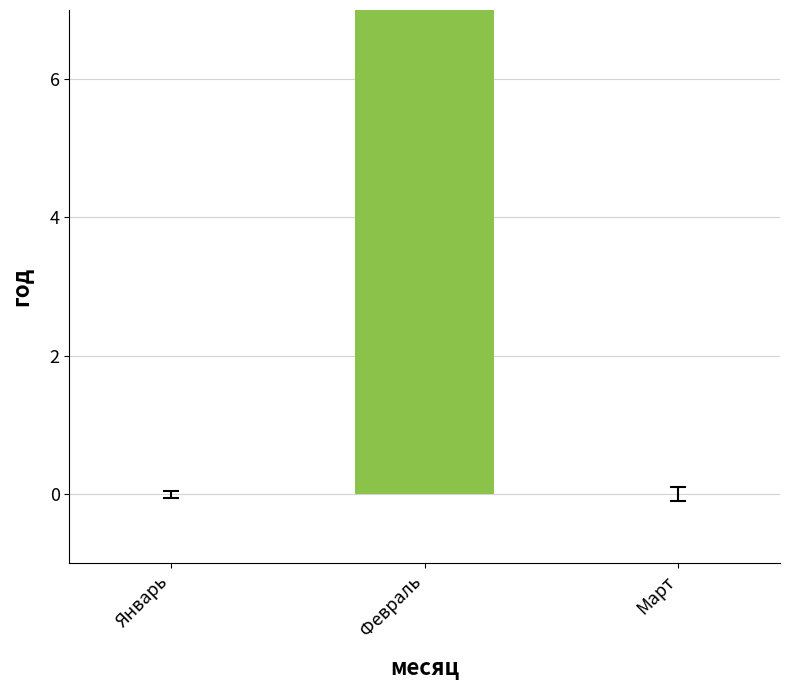

What is the greatest value displayed?

546